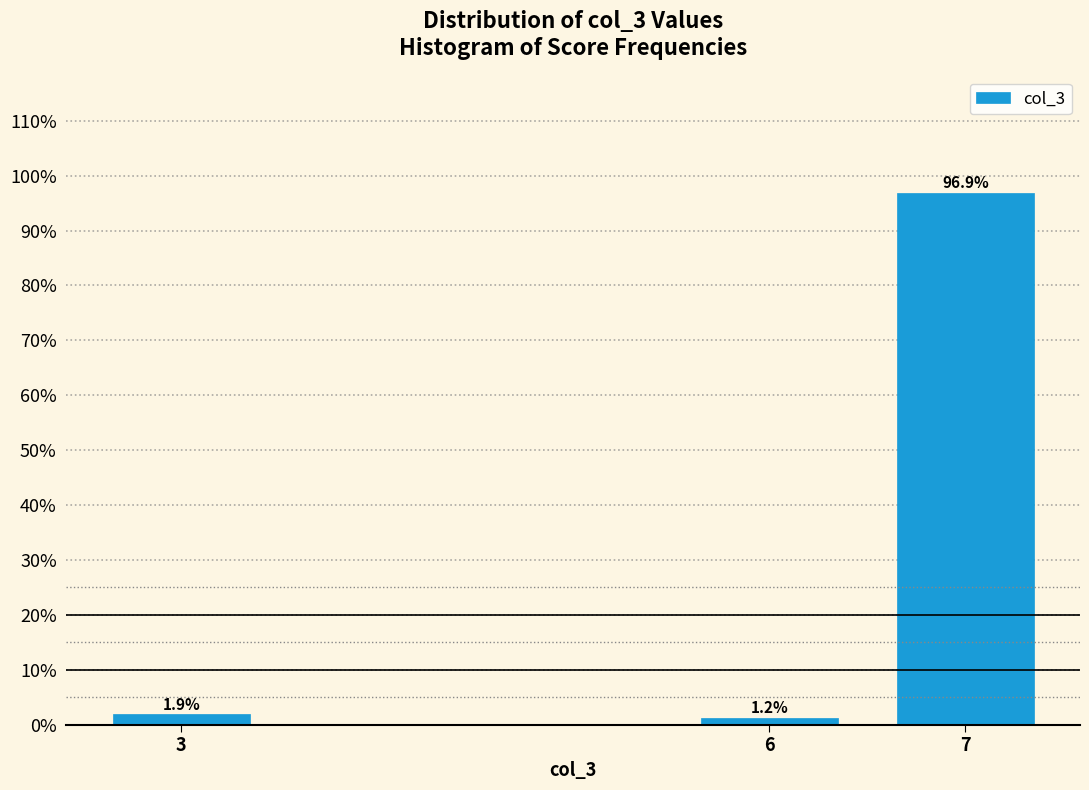

The value at 7 is 96.9. True or false?

True